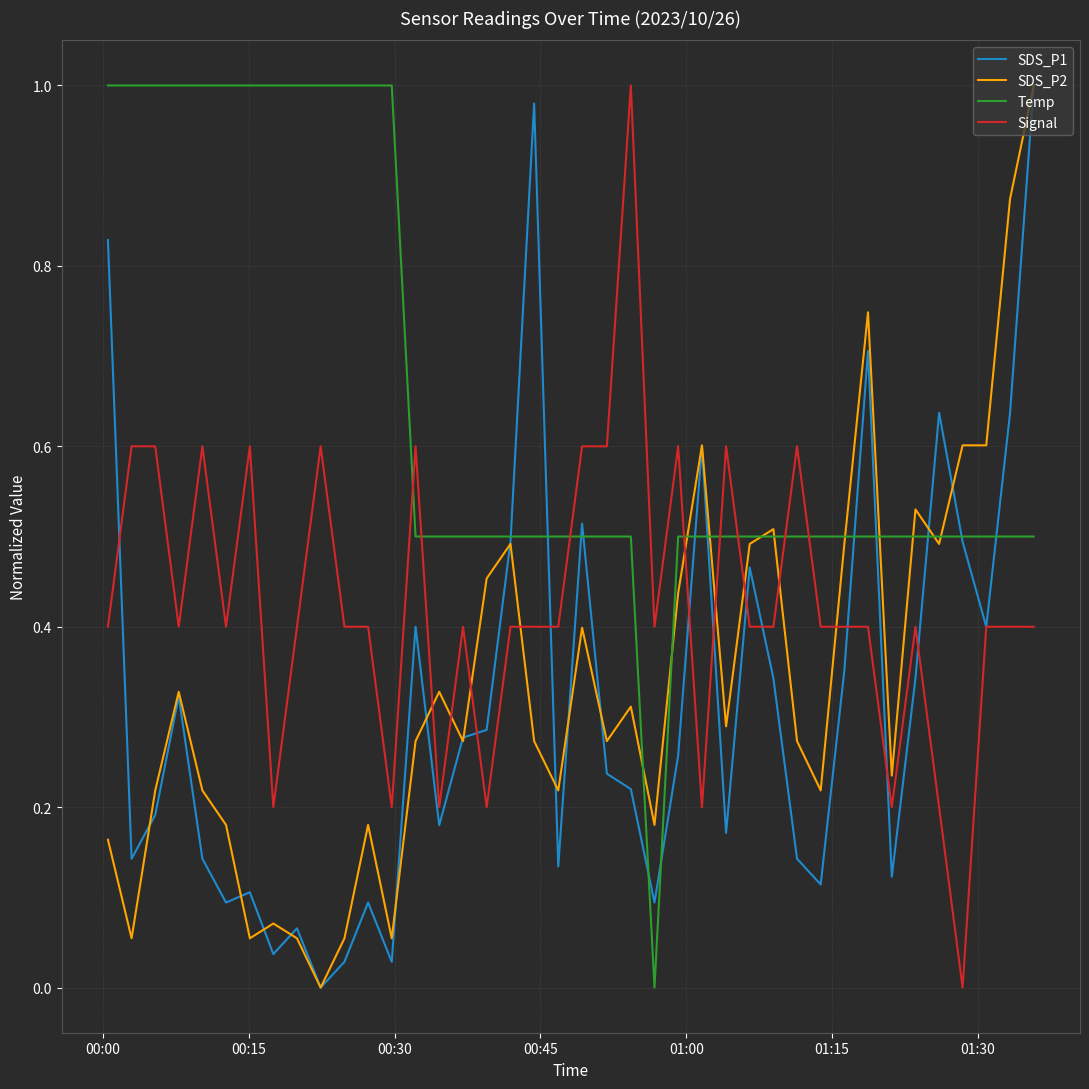

Which series has the largest total across all categories?

Temp